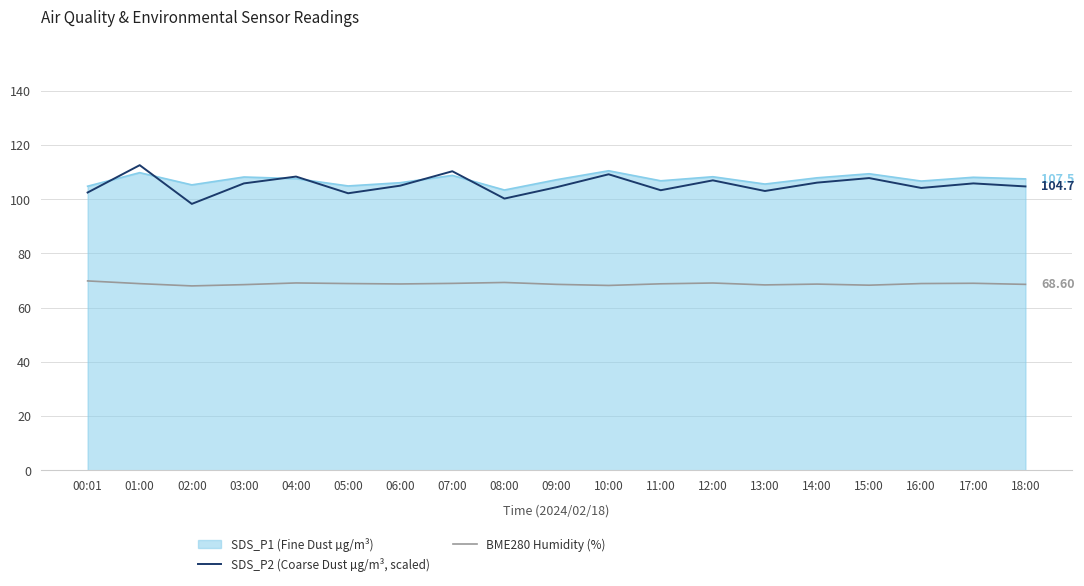

What is the sum of all SDS_P2 (Coarse Dust µg/m³, scaled) values?

2000.9